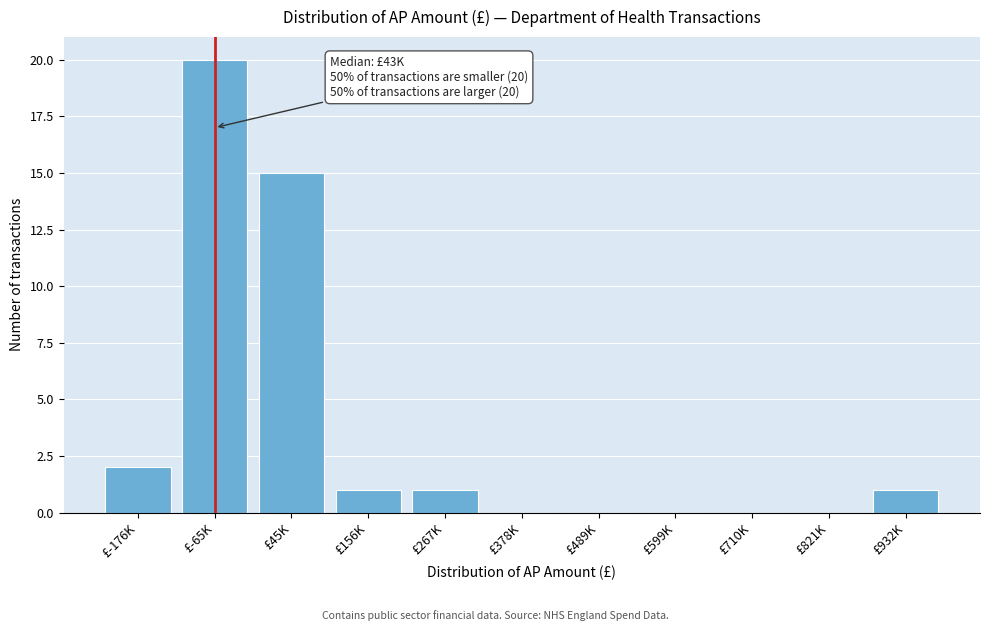

Reading left to right, what are all the values shown in this chart?

£-176K=2	£-65K=20	£45K=15	£156K=1	£267K=1	£378K=0	£489K=0	£599K=0	£710K=0	£821K=0	£932K=1